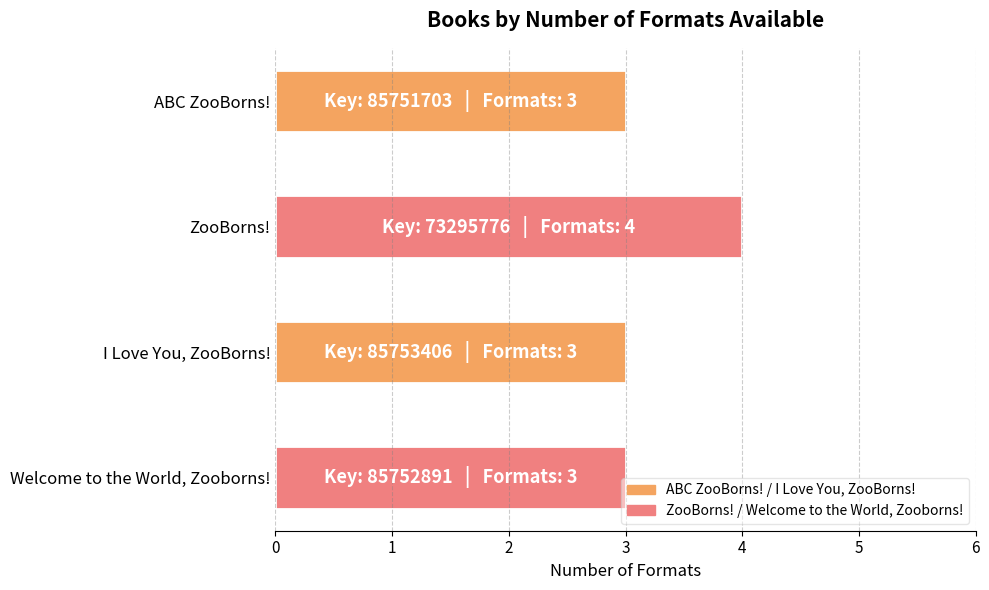

Approximately how many times larger is the value at Welcome to the World, Zooborns! compared to ABC ZooBorns!?

1.0